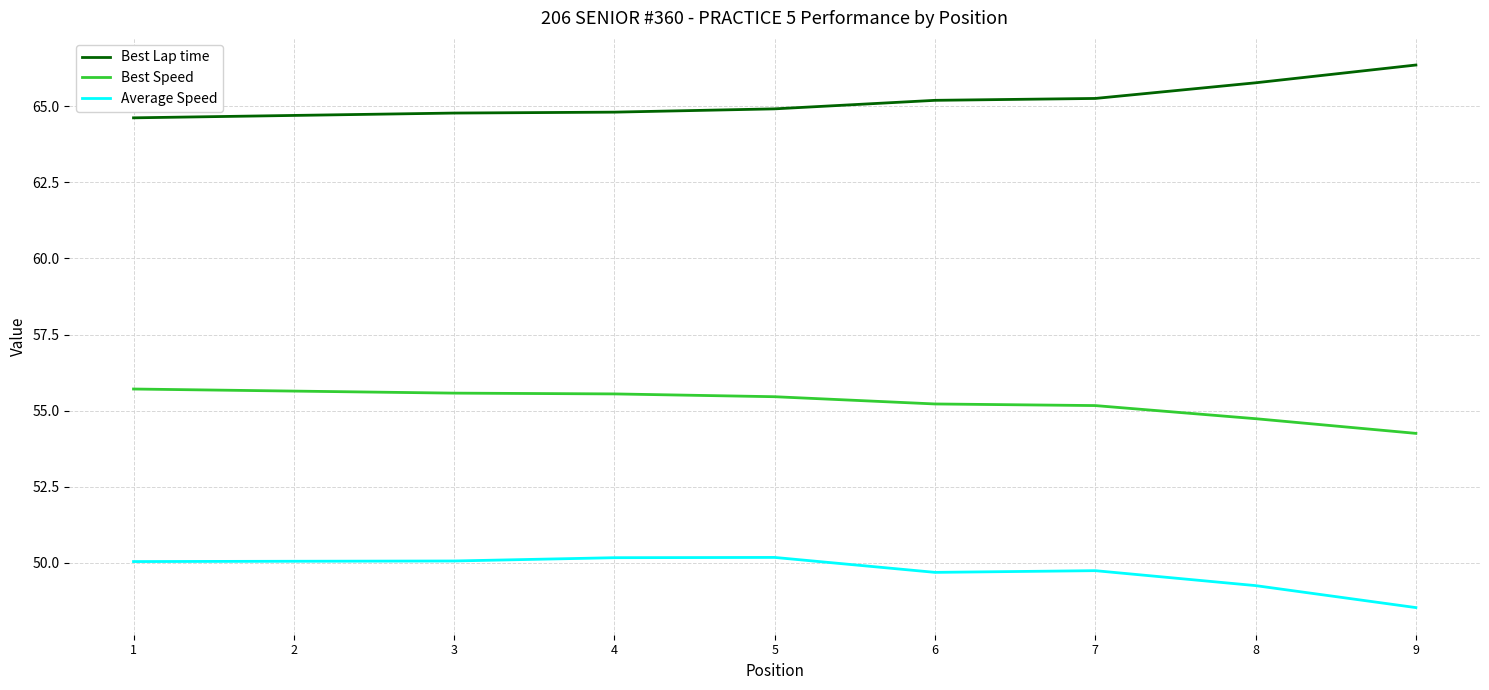

Rank the series at 7 from lowest to highest value.

Average Speed, Best Speed, Best Lap time